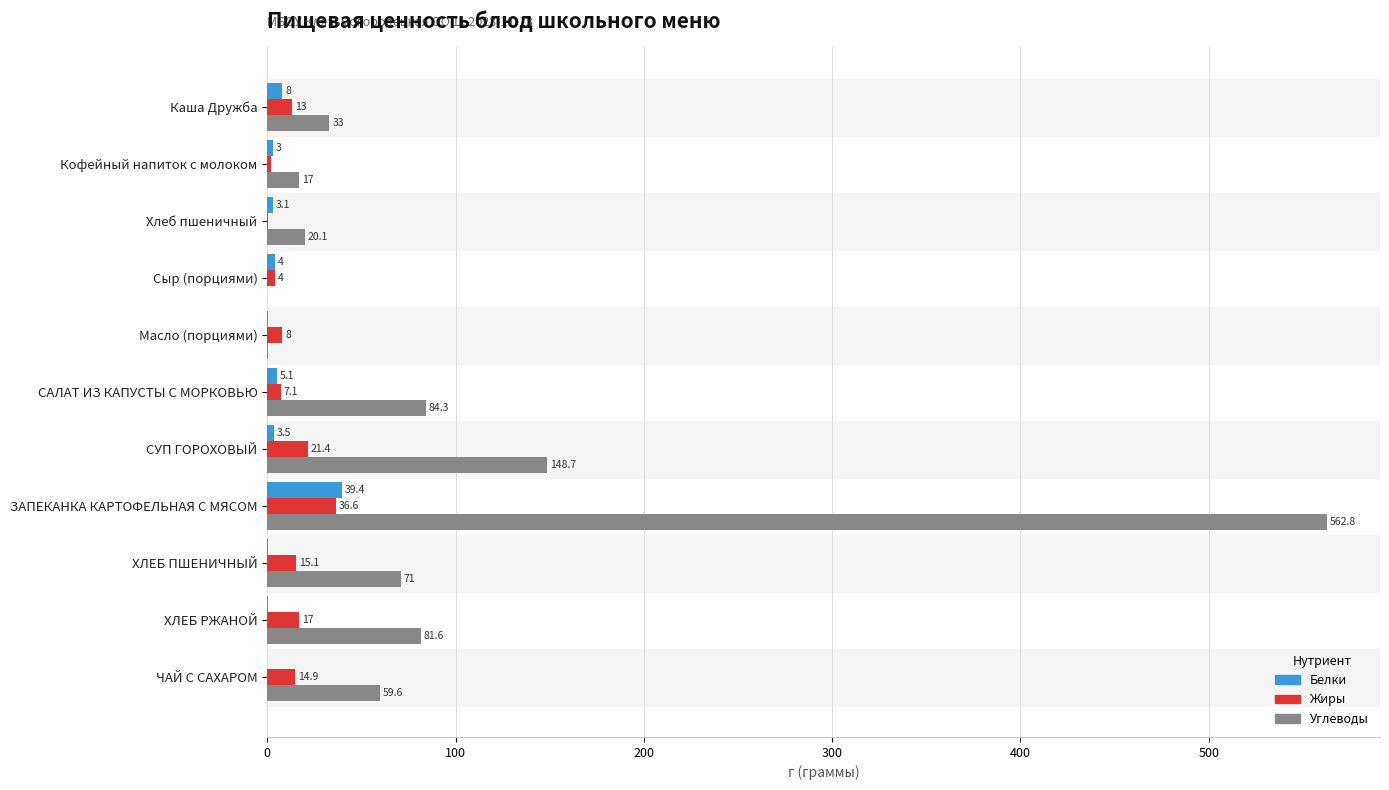

What is the sum of all Углеводы values?

1078.2